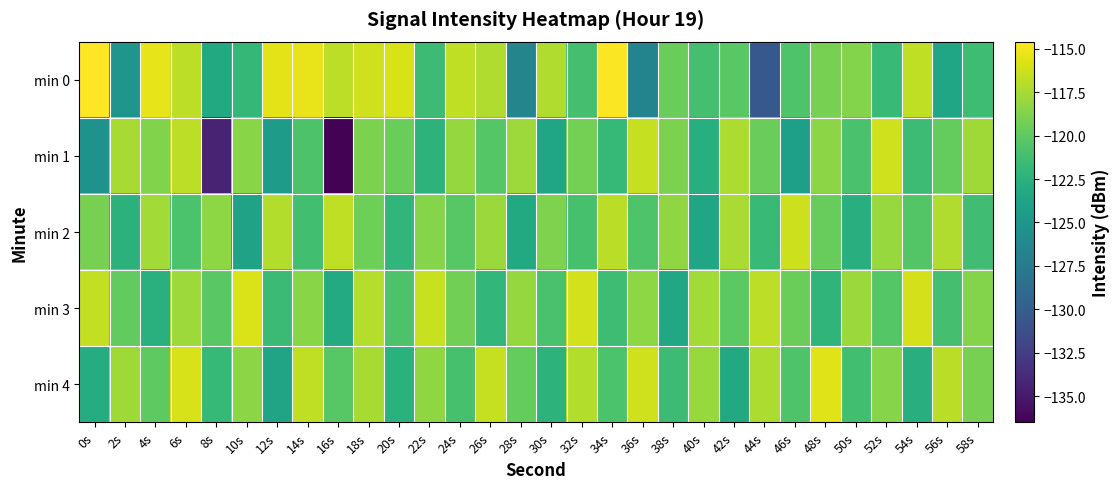

Reading left to right, what are all the values shown in this chart?

min 0: 0s=-114.6	2s=-125.1	4s=-115.4	6s=-116.8	8s=-123.2	10s=-122.0	12s=-115.5	14s=-115.3	16s=-116.8	18s=-116.2	20s=-115.9	22s=-121.5	24s=-116.7	26s=-117.2	28s=-126.5	30s=-117.2	32s=-121.0	34s=-114.8	36s=-126.6	38s=-119.6	40s=-121.1	42s=-120.2	44s=-130.5	46s=-120.6	48s=-119.1	50s=-118.6	52s=-121.6	54s=-116.7	56s=-123.5	58s=-121.4
min 1: 0s=-125.3	2s=-117.4	4s=-118.7	6s=-116.7	8s=-134.3	10s=-118.5	12s=-124.4	14s=-120.7	16s=-136.4	18s=-118.9	20s=-119.5	22s=-122.3	24s=-118.1	26s=-120.4	28s=-117.8	30s=-123.6	32s=-119.2	34s=-121.8	36s=-116.5	38s=-118.9	40s=-122.7	42s=-117.3	44s=-119.6	46s=-124.1	48s=-118.4	50s=-120.9	52s=-116.2	54s=-121.5	56s=-119.8	58s=-117.7
min 2: 0s=-119.1	2s=-122.4	4s=-117.6	6s=-120.8	8s=-118.3	10s=-123.9	12s=-117.1	14s=-121.2	16s=-116.7	18s=-119.4	20s=-122.1	22s=-118.6	24s=-120.3	26s=-117.9	28s=-123.2	30s=-118.8	32s=-121.0	34s=-116.9	36s=-120.6	38s=-118.2	40s=-123.5	42s=-117.4	44s=-121.7	46s=-116.3	48s=-119.7	50s=-122.8	52s=-118.0	54s=-120.5	56s=-117.2	58s=-121.3
min 3: 0s=-116.6	2s=-119.9	4s=-122.6	6s=-117.8	8s=-120.2	10s=-115.8	12s=-121.6	14s=-118.5	16s=-123.1	18s=-117.0	20s=-120.7	22s=-116.4	24s=-119.3	26s=-122.0	28s=-118.1	30s=-120.9	32s=-116.1	34s=-121.4	36s=-118.3	38s=-123.4	40s=-117.6	42s=-120.1	44s=-116.8	46s=-119.5	48s=-122.2	50s=-117.9	52s=-120.4	54s=-116.0	56s=-121.1	58s=-118.7
min 4: 0s=-122.9	2s=-117.7	4s=-120.0	6s=-115.9	8s=-121.8	10s=-118.4	12s=-123.7	14s=-116.7	16s=-120.3	18s=-117.5	20s=-122.5	22s=-118.2	24s=-121.0	26s=-116.5	28s=-119.8	30s=-122.3	32s=-117.1	34s=-120.8	36s=-116.2	38s=-121.5	40s=-118.0	42s=-123.2	44s=-117.3	46s=-120.6	48s=-115.7	50s=-121.2	52s=-118.6	54s=-122.7	56s=-116.9	58s=-119.1